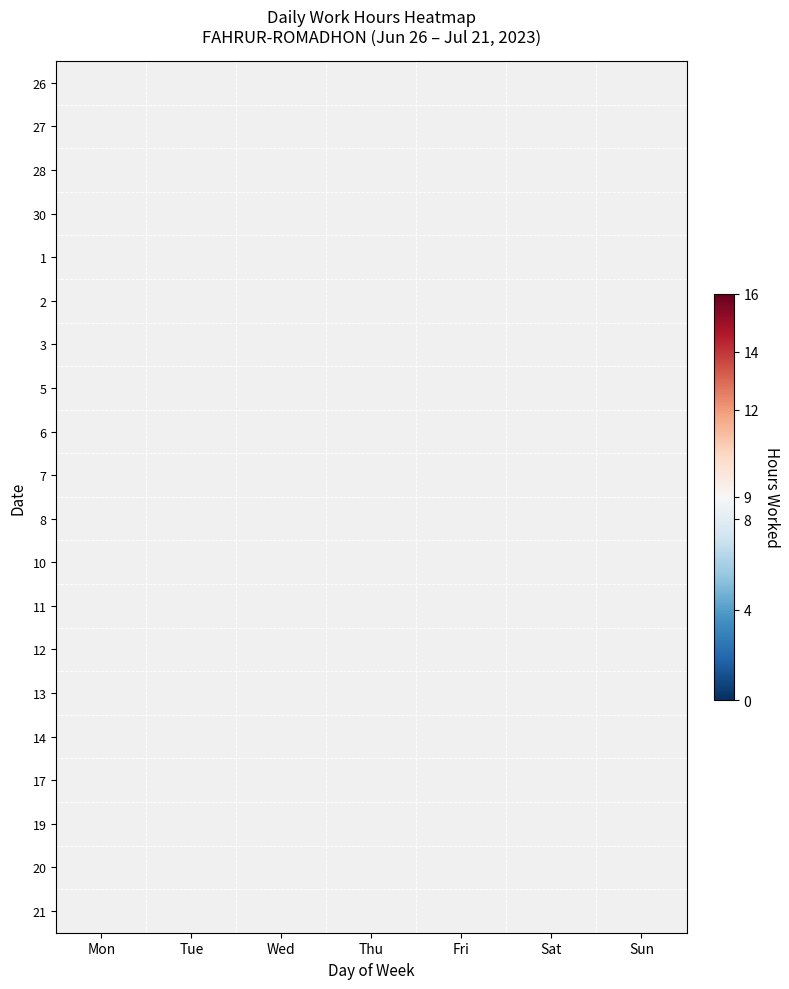

How many values in 21 are above zero?

1